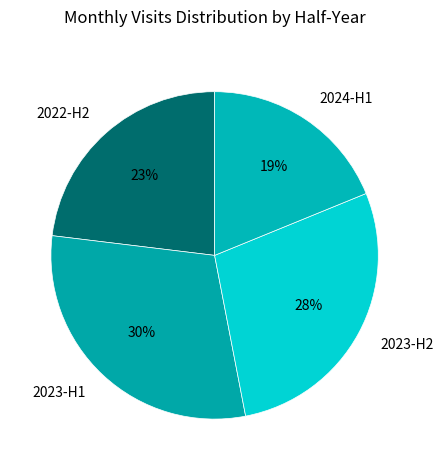

To the nearest percent, what is the combined percentage of 2024-H1 and 2023-H2?

47%